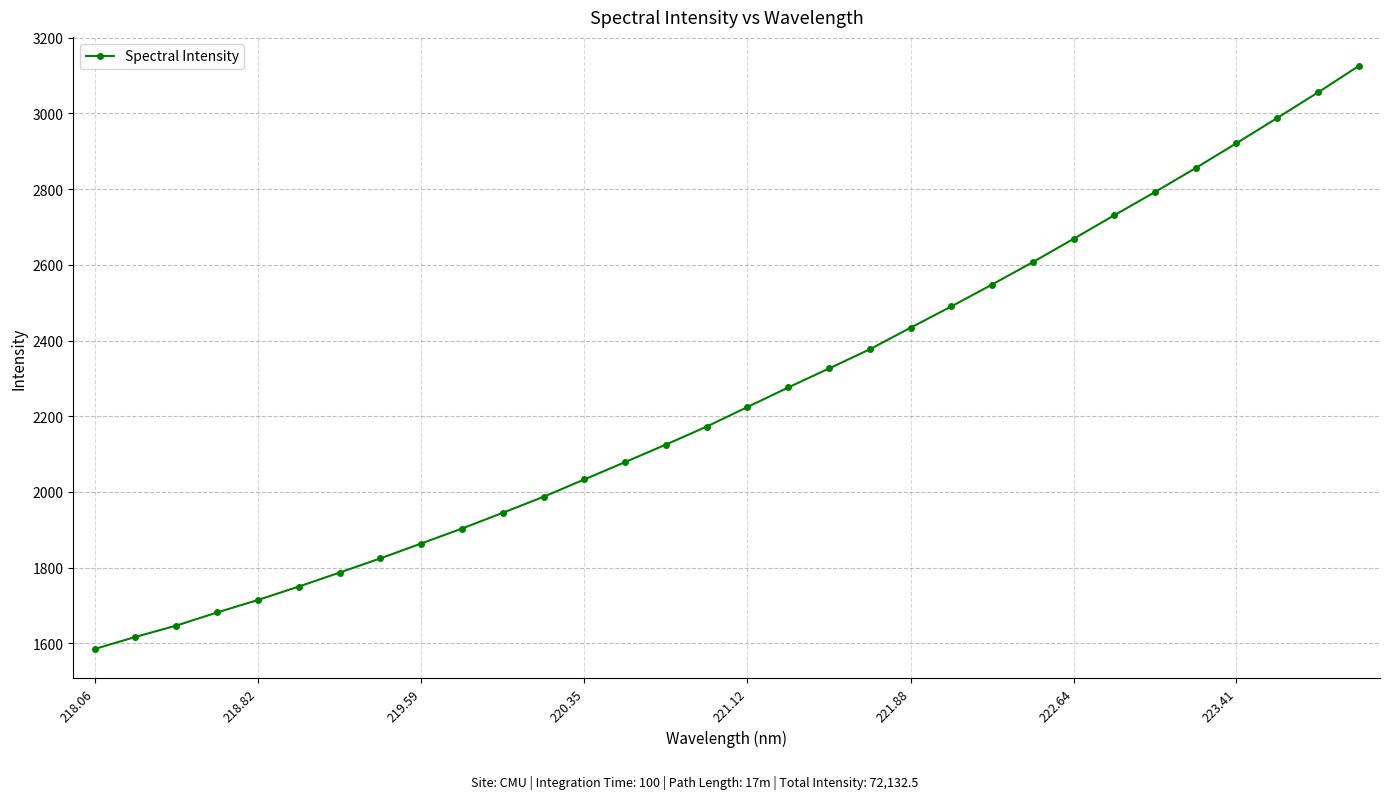

What is the value of the 27th point from the left?

2792.2